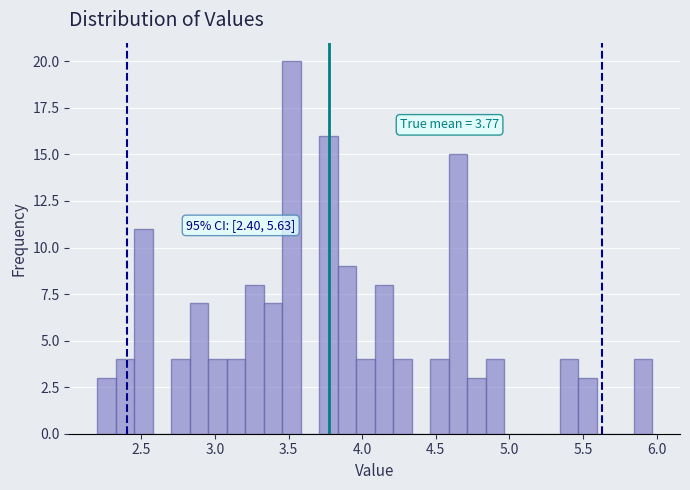

Read against the x-axis, roughly where is the centre of the tallest bar?

3.50